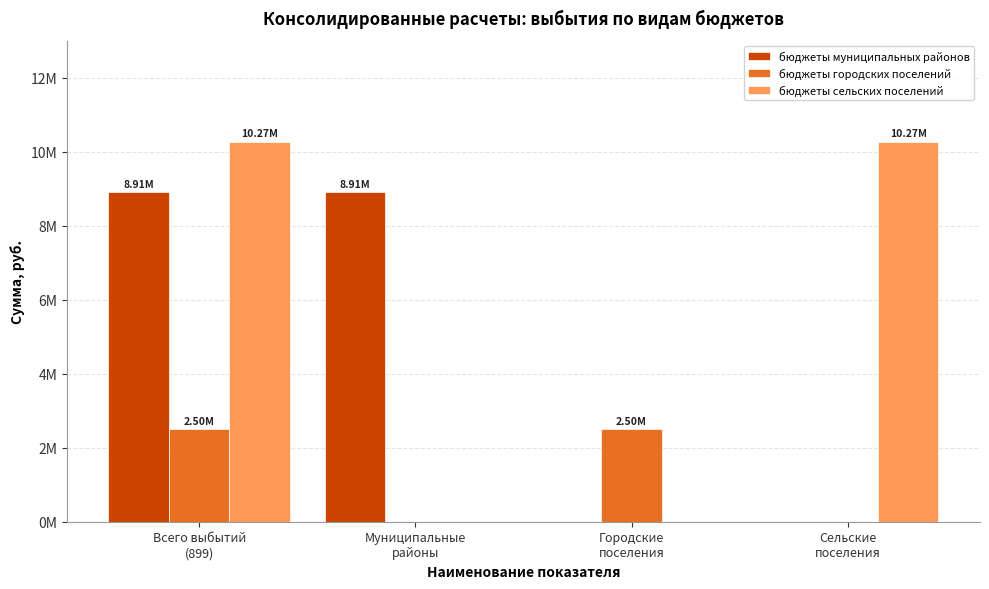

Which series has the largest total across all categories?

бюджеты сельских поселений